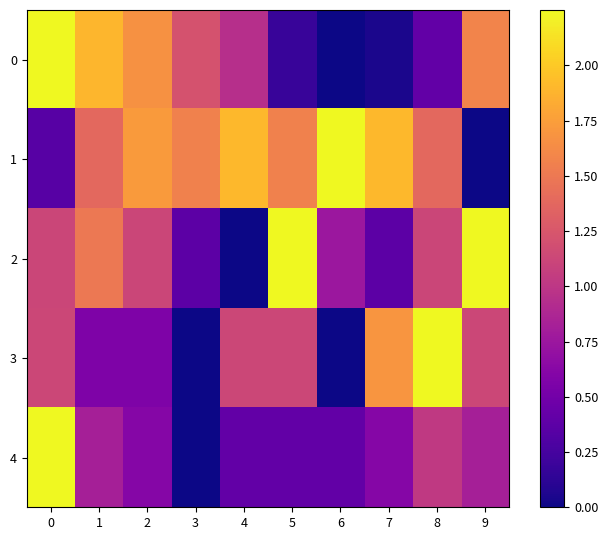

What is the total value across all series at 5?

5.5